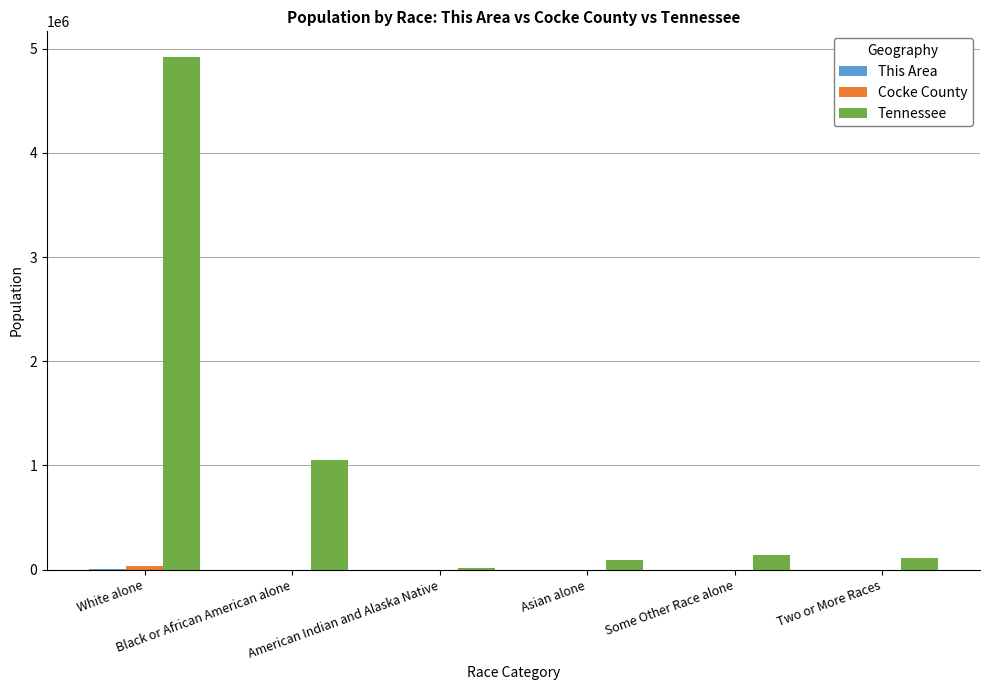

Are the bars grouped side by side (vs. stacked)?

Yes